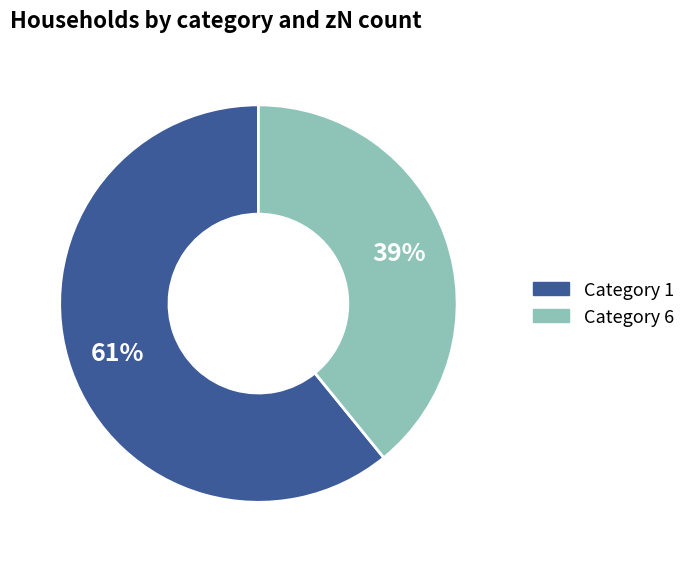

To the nearest percent, what is the average slice percentage?

50%